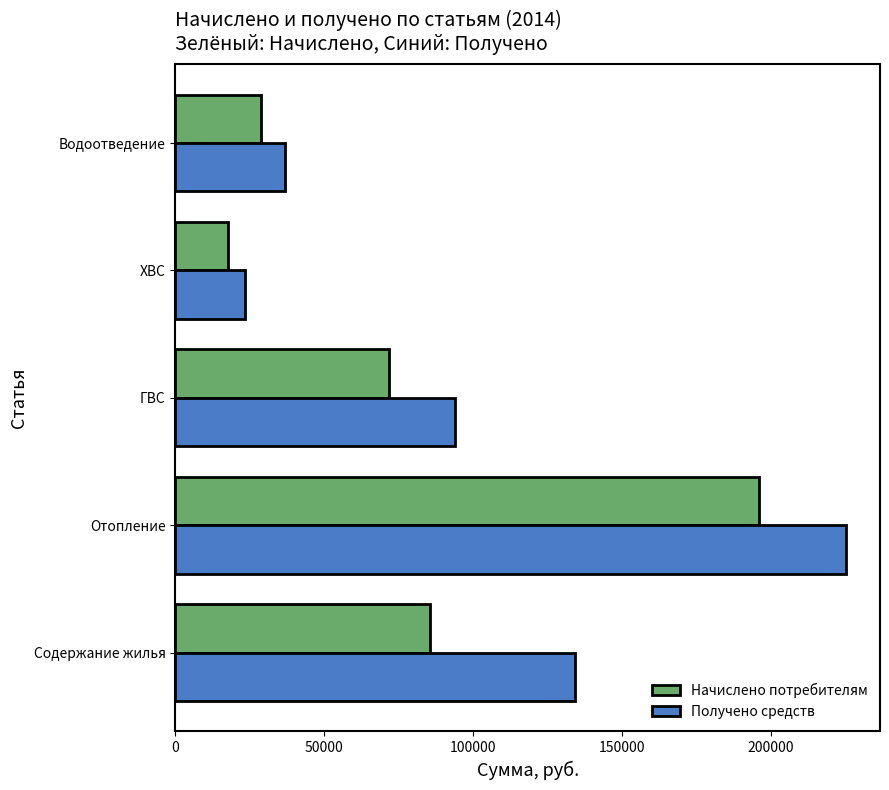

The Начислено потребителям series shows 17605.5 at ХВС. True or false?

True